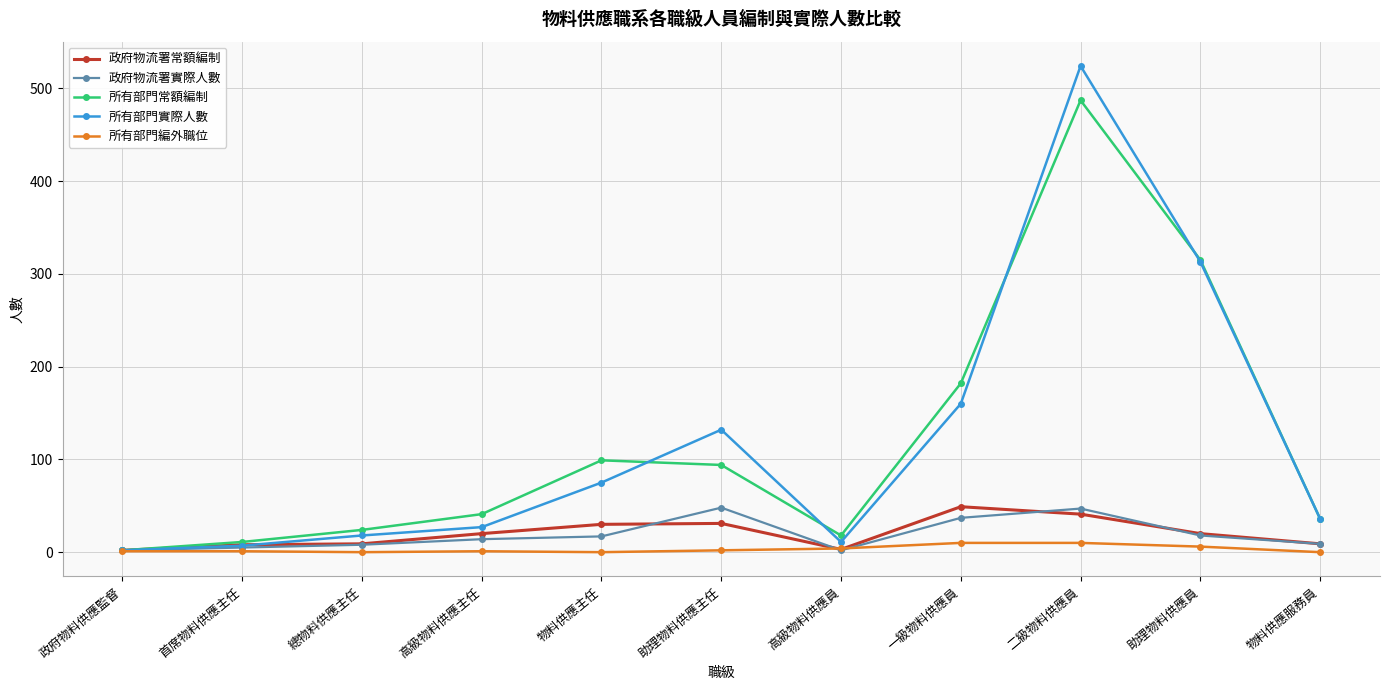

What is the maximum value shown in the chart?

524